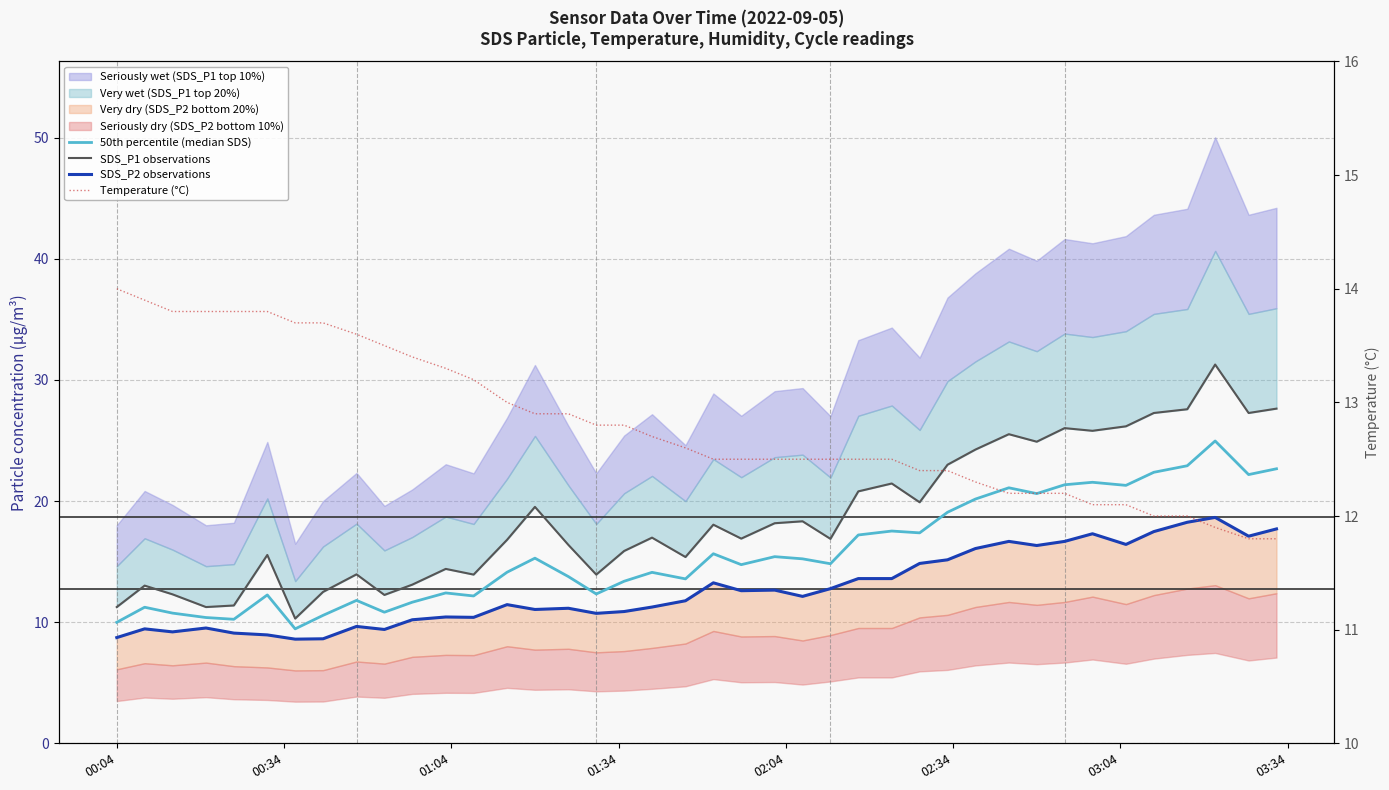

The value of Temperature (°C) at 30 is 20.9. True or false?

False